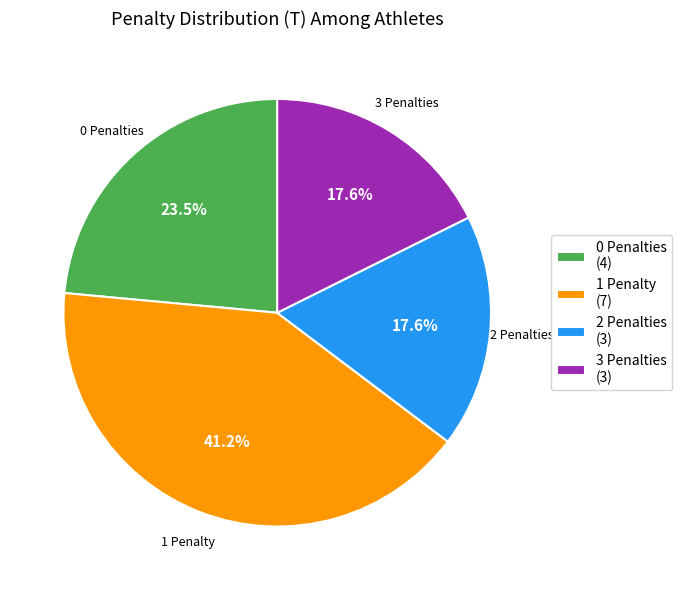

What is the largest slice in the pie chart?

1